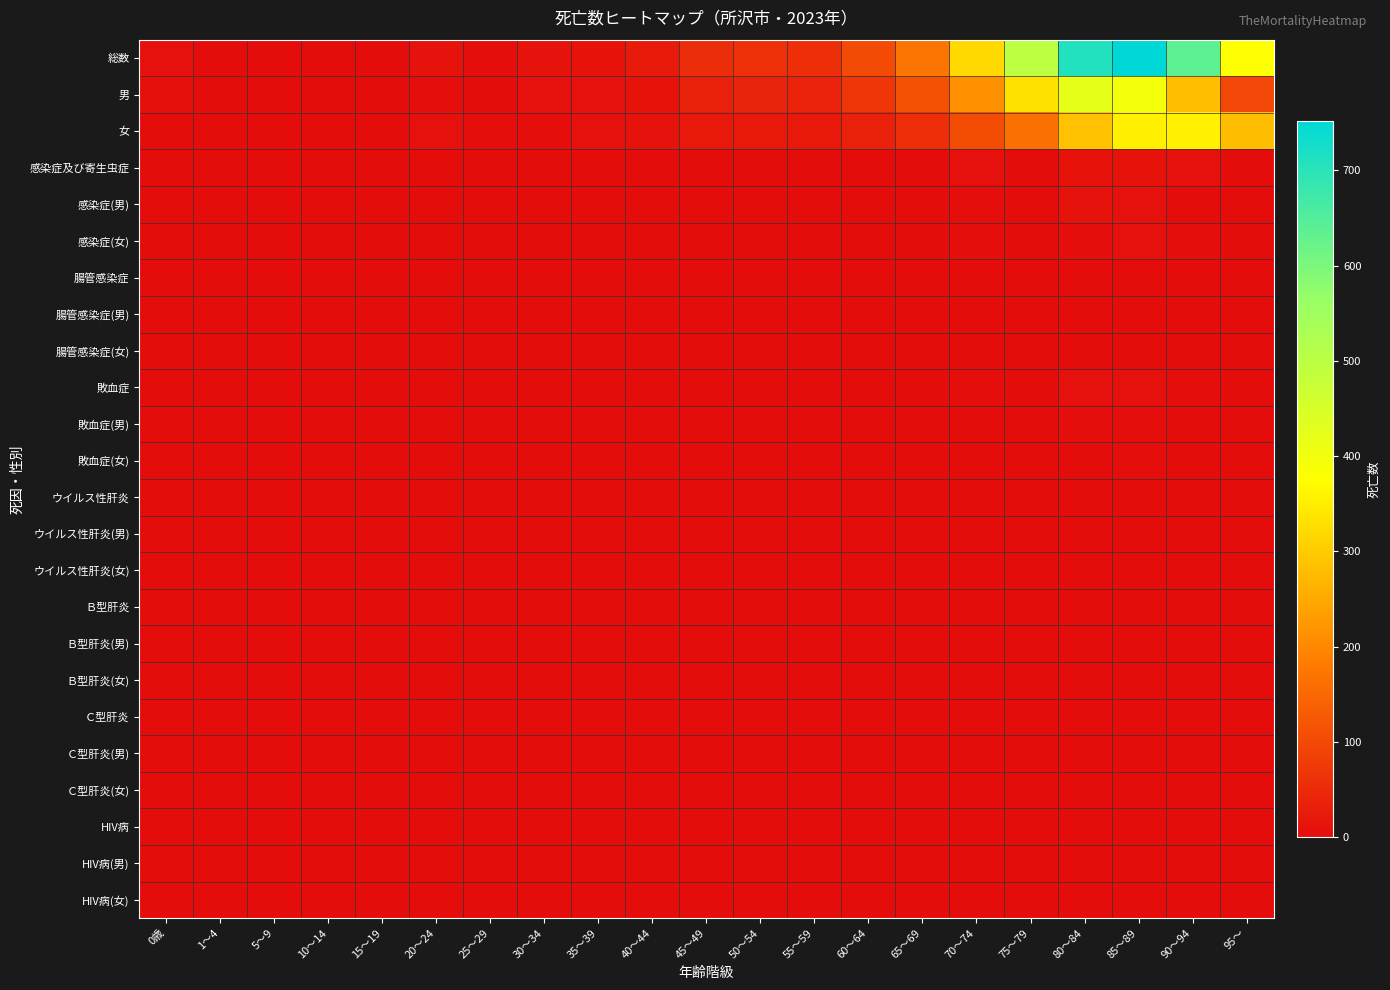

Reading left to right, list all the values displayed in this chart.

総数: 0歳=7	1～4=0	5～9=0	10～14=1	15～19=1	20～24=10	25～29=4	30～34=9	35～39=12	40～44=23	45～49=54	50～54=60	55～59=57	60～64=103	65～69=170	70～74=321	75～79=497	80～84=708	85～89=752	90～94=637	95～=376
男: 0歳=5	1～4=0	5～9=0	10～14=1	15～19=1	20～24=3	25～29=0	30～34=6	35～39=6	40～44=13	45～49=34	50～54=39	55～59=37	60～64=69	65～69=113	70～74=215	75～79=332	80～84=423	85～89=397	90～94=281	95～=96
女: 0歳=2	1～4=0	5～9=0	10～14=0	15～19=0	20～24=7	25～29=4	30～34=3	35～39=6	40～44=10	45～49=20	50～54=21	55～59=20	60～64=34	65～69=57	70～74=106	75～79=165	80～84=285	85～89=355	90～94=356	95～=280
感染症及び寄生虫症: 0歳=0	1～4=0	5～9=0	10～14=0	15～19=0	20～24=0	25～29=0	30～34=0	35～39=0	40～44=0	45～49=1	50～54=0	55～59=0	60～64=1	65～69=2	70～74=7	75～79=2	80～84=13	85～89=12	90～94=6	95～=2
感染症(男): 0歳=0	1～4=0	5～9=0	10～14=0	15～19=0	20～24=0	25～29=0	30～34=0	35～39=0	40～44=0	45～49=0	50～54=0	55～59=0	60～64=1	65～69=2	70～74=4	75～79=1	80～84=9	85～89=6	90～94=2	95～=1
感染症(女): 0歳=0	1～4=0	5～9=0	10～14=0	15～19=0	20～24=0	25～29=0	30～34=0	35～39=0	40～44=0	45～49=1	50～54=0	55～59=0	60～64=0	65～69=0	70～74=3	75～79=1	80～84=4	85～89=6	90～94=4	95～=1
腸管感染症: 0歳=0	1～4=0	5～9=0	10～14=0	15～19=0	20～24=0	25～29=0	30～34=0	35～39=0	40～44=0	45～49=0	50～54=0	55～59=0	60～64=0	65～69=0	70～74=2	75～79=0	80～84=0	85～89=1	90～94=1	95～=1
腸管感染症(男): 0歳=0	1～4=0	5～9=0	10～14=0	15～19=0	20～24=0	25～29=0	30～34=0	35～39=0	40～44=0	45～49=0	50～54=0	55～59=0	60～64=0	65～69=0	70～74=2	75～79=0	80～84=0	85～89=0	90～94=0	95～=1
腸管感染症(女): 0歳=0	1～4=0	5～9=0	10～14=0	15～19=0	20～24=0	25～29=0	30～34=0	35～39=0	40～44=0	45～49=0	50～54=0	55～59=0	60～64=1	65～69=1	70～74=0	75～79=0	80～84=0	85～89=1	90～94=1	95～=0
敗血症: 0歳=0	1～4=0	5～9=0	10～14=0	15～19=0	20～24=0	25～29=0	30～34=0	35～39=0	40～44=0	45～49=0	50～54=0	55～59=0	60～64=0	65～69=1	70～74=3	75～79=1	80～84=6	85～89=6	90～94=3	95～=0
敗血症(男): 0歳=0	1～4=0	5～9=0	10～14=0	15～19=0	20～24=0	25～29=0	30～34=0	35～39=0	40～44=0	45～49=0	50～54=0	55～59=0	60～64=0	65～69=0	70～74=1	75～79=0	80～84=4	85～89=3	90～94=1	95～=0
敗血症(女): 0歳=0	1～4=0	5～9=0	10～14=0	15～19=0	20～24=0	25～29=0	30～34=0	35～39=0	40～44=0	45～49=0	50～54=0	55～59=0	60～64=0	65～69=0	70～74=2	75～79=1	80～84=2	85～89=3	90～94=2	95～=0
ウイルス性肝炎: 0歳=0	1～4=0	5～9=0	10～14=0	15～19=0	20～24=0	25～29=0	30～34=0	35～39=0	40～44=0	45～49=0	50～54=0	55～59=0	60～64=0	65～69=0	70～74=0	75～79=0	80～84=0	85～89=0	90～94=0	95～=0
ウイルス性肝炎(男): 0歳=0	1～4=0	5～9=0	10～14=0	15～19=0	20～24=0	25～29=0	30～34=0	35～39=0	40～44=0	45～49=0	50～54=0	55～59=0	60～64=0	65～69=0	70～74=0	75～79=0	80～84=0	85～89=0	90～94=0	95～=0
ウイルス性肝炎(女): 0歳=0	1～4=0	5～9=0	10～14=0	15～19=0	20～24=0	25～29=0	30～34=0	35～39=0	40～44=0	45～49=0	50～54=0	55～59=0	60～64=0	65～69=0	70～74=1	75～79=0	80～84=2	85～89=0	90～94=0	95～=0
Ｂ型肝炎: 0歳=0	1～4=0	5～9=0	10～14=0	15～19=0	20～24=0	25～29=0	30～34=0	35～39=0	40～44=0	45～49=0	50～54=0	55～59=0	60～64=0	65～69=0	70～74=0	75～79=0	80～84=0	85～89=0	90～94=0	95～=0
Ｂ型肝炎(男): 0歳=0	1～4=0	5～9=0	10～14=0	15～19=0	20～24=0	25～29=0	30～34=0	35～39=0	40～44=0	45～49=0	50～54=0	55～59=0	60～64=0	65～69=0	70～74=0	75～79=0	80～84=0	85～89=0	90～94=0	95～=0
Ｂ型肝炎(女): 0歳=0	1～4=0	5～9=0	10～14=0	15～19=0	20～24=0	25～29=0	30～34=0	35～39=0	40～44=0	45～49=0	50～54=0	55～59=0	60～64=0	65～69=0	70～74=0	75～79=0	80～84=0	85～89=0	90～94=0	95～=0
Ｃ型肝炎: 0歳=0	1～4=0	5～9=0	10～14=0	15～19=0	20～24=0	25～29=0	30～34=0	35～39=0	40～44=0	45～49=0	50～54=0	55～59=0	60～64=0	65～69=0	70～74=0	75～79=0	80～84=0	85～89=0	90～94=0	95～=0
Ｃ型肝炎(男): 0歳=0	1～4=0	5～9=0	10～14=0	15～19=0	20～24=0	25～29=0	30～34=0	35～39=0	40～44=0	45～49=0	50～54=0	55～59=0	60～64=0	65～69=0	70～74=0	75～79=0	80～84=0	85～89=0	90～94=0	95～=0
Ｃ型肝炎(女): 0歳=0	1～4=0	5～9=0	10～14=0	15～19=0	20～24=0	25～29=0	30～34=0	35～39=0	40～44=0	45～49=0	50～54=0	55～59=0	60～64=0	65～69=0	70～74=0	75～79=0	80～84=0	85～89=0	90～94=0	95～=0
HIV病: 0歳=0	1～4=0	5～9=0	10～14=0	15～19=0	20～24=0	25～29=0	30～34=0	35～39=0	40～44=0	45～49=0	50～54=0	55～59=0	60～64=0	65～69=0	70～74=2	75～79=1	80～84=2	85～89=0	90～94=1	95～=0
HIV病(男): 0歳=0	1～4=0	5～9=0	10～14=0	15～19=0	20～24=0	25～29=0	30～34=0	35～39=0	40～44=0	45～49=0	50～54=0	55～59=0	60～64=0	65～69=0	70～74=0	75～79=0	80～84=0	85～89=0	90～94=0	95～=0
HIV病(女): 0歳=0	1～4=0	5～9=0	10～14=0	15～19=0	20～24=0	25～29=0	30～34=0	35～39=0	40～44=0	45～49=0	50～54=0	55～59=0	60～64=0	65～69=0	70～74=0	75～79=0	80～84=0	85～89=0	90～94=0	95～=0